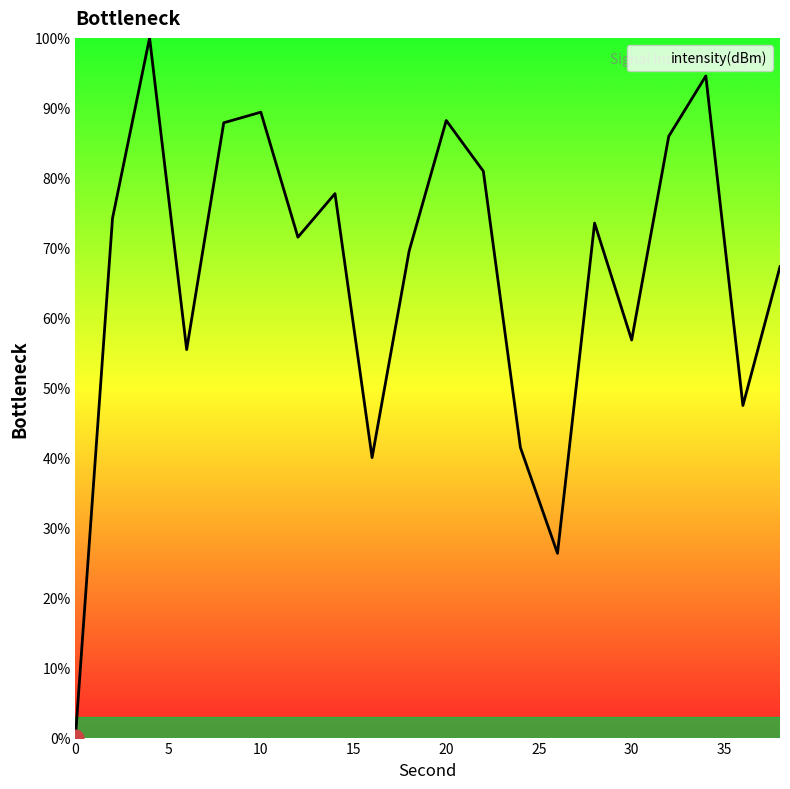

What is the difference between the maximum and minimum values?

100.0